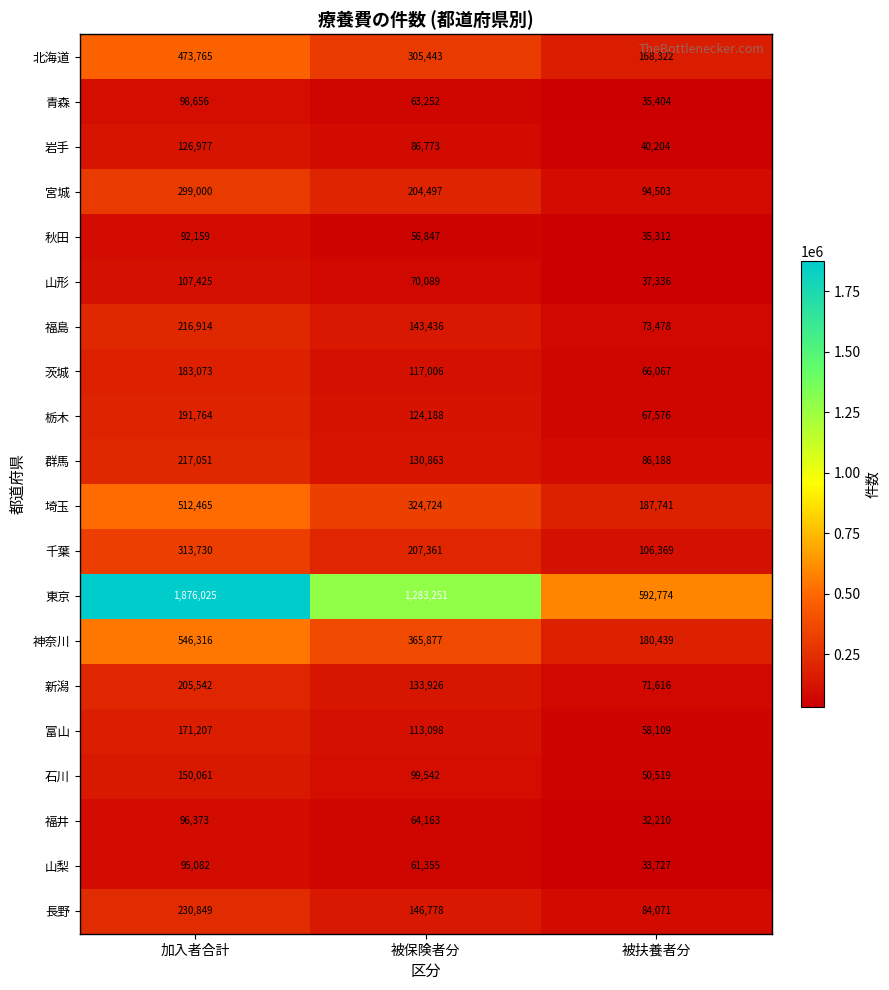

At how many categories does at least one series exceed 1811086?

1